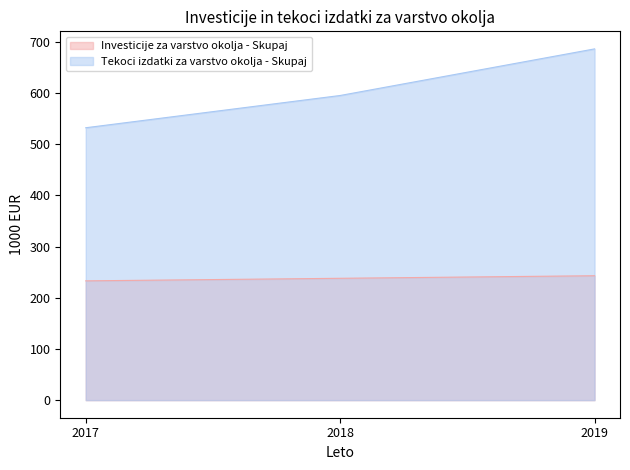

Reading left to right, transcribe all the data shown in this chart.

Investicije za varstvo okolja - Skupaj: 233	238	243
Tekoci izdatki za varstvo okolja - Skupaj: 532	595	686